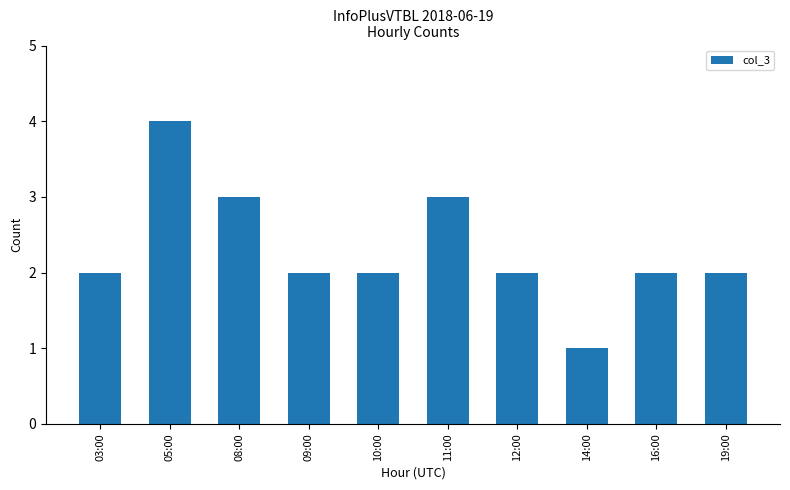

Reading left to right, what are all the values shown in this chart?

2	4	3	2	2	3	2	1	2	2